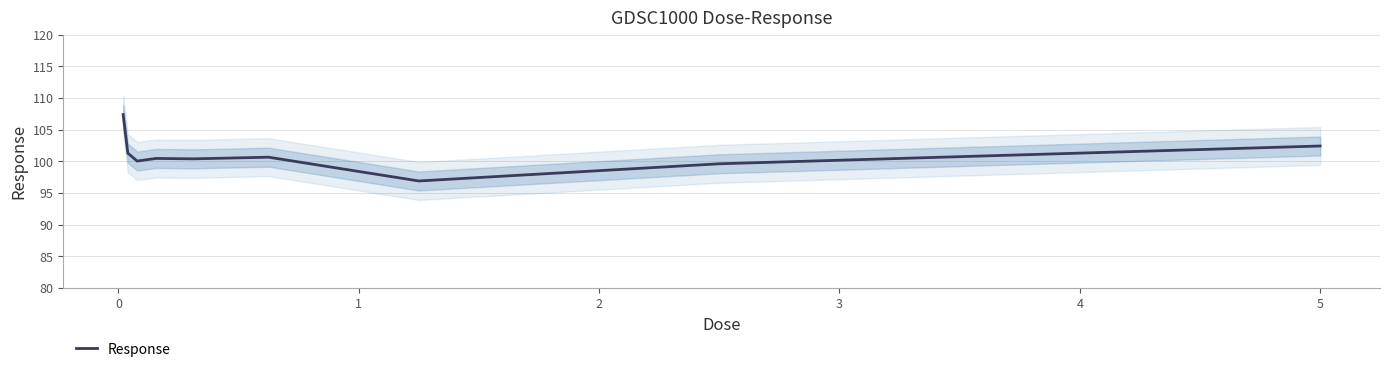

How many lines are shown in the chart?

1